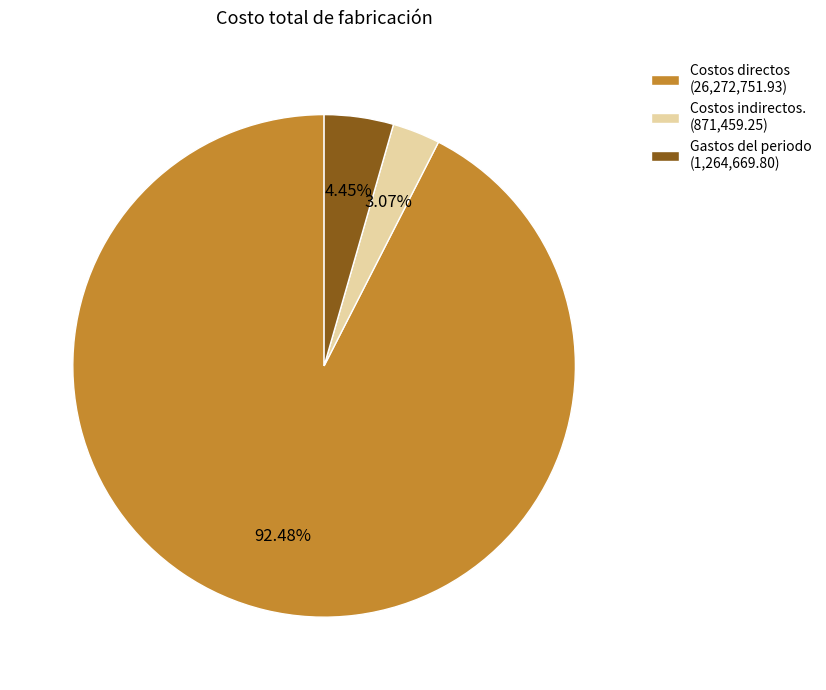

To the nearest percent, what percentage of the pie is Costos indirectos.?

3%